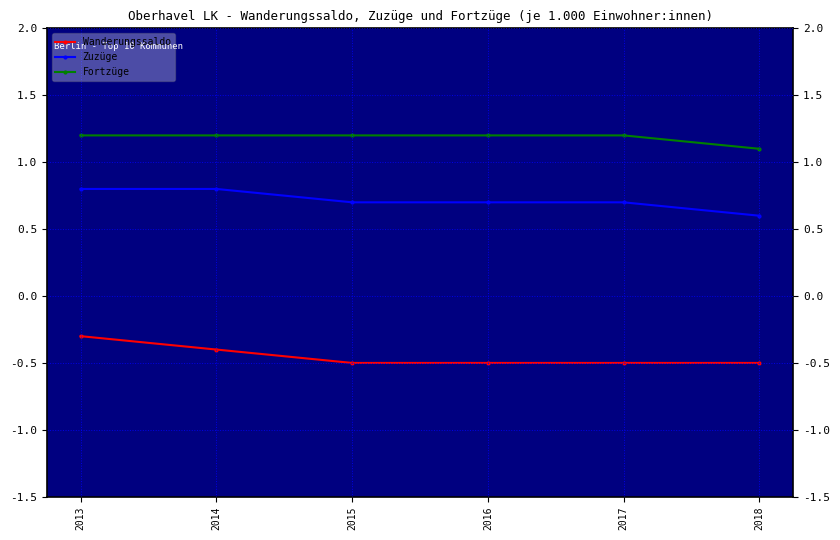

What is the difference between the maximum and minimum values in the Wanderungssaldo series?

0.2